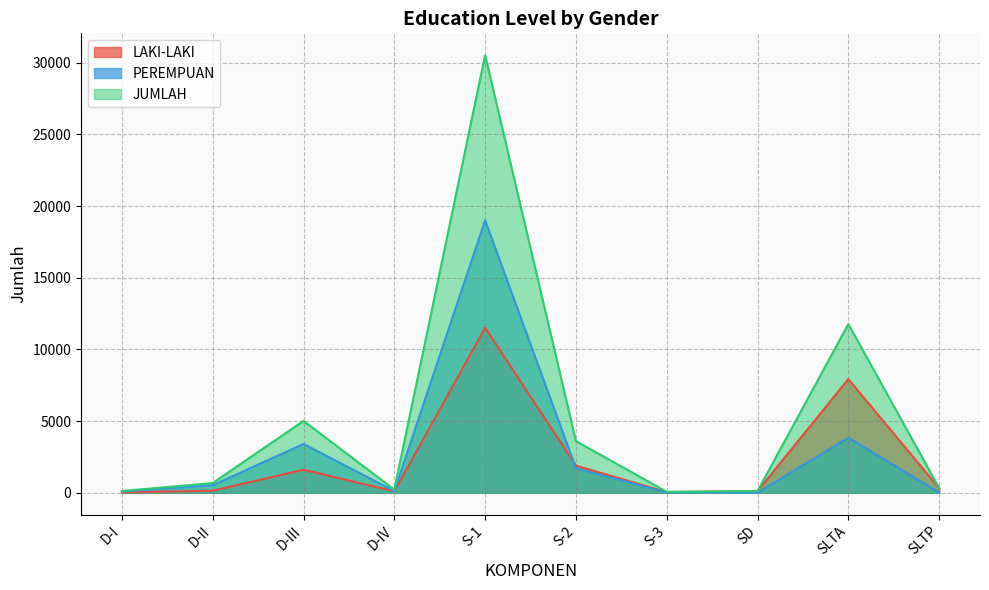

True or false: LAKI-LAKI has more than 1 interior local peaks.

True